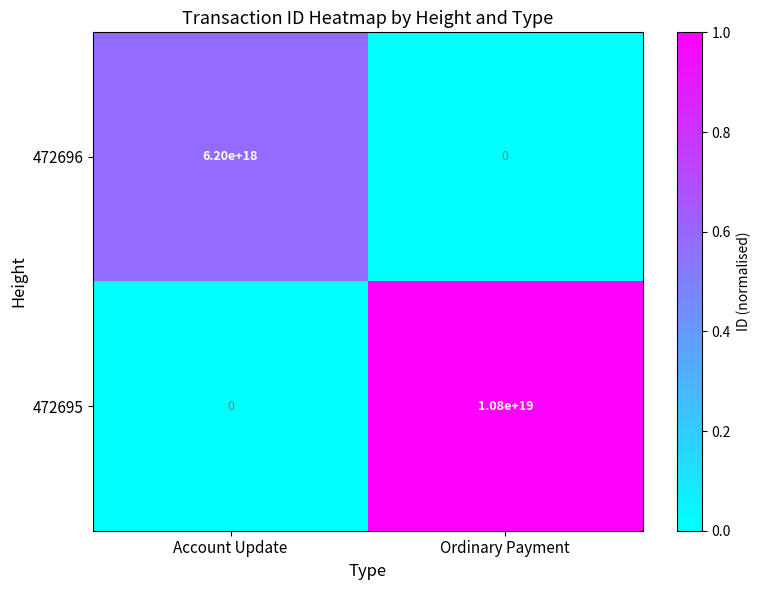

At how many categories does at least one series exceed 0?

2